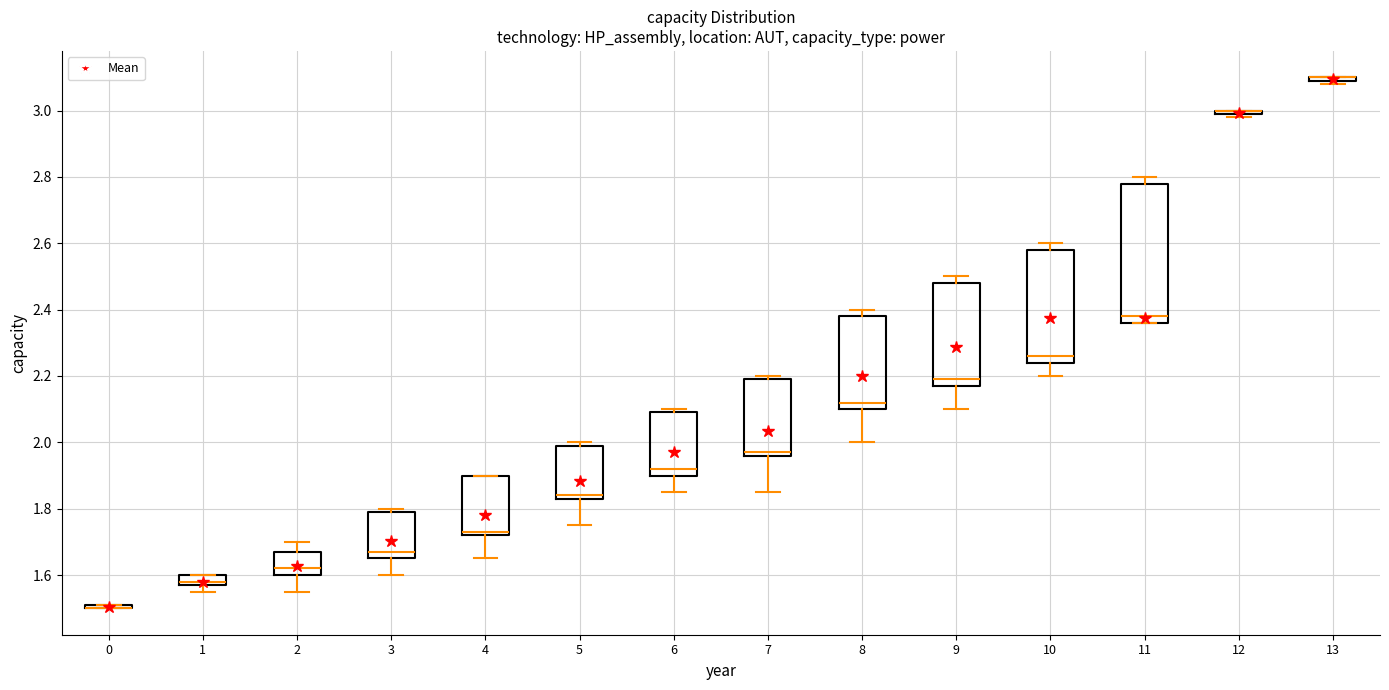

Reading left to right, transcribe this box plot: for each box, give where its median line is, the range the box spans, and where its two whiskers end, as read against the y-axis. The values are not printed on the chart, so give them approximately, as read against the axis.

0: box collapsed to a line at 1.50, whiskers 1.50 to 1.52
1: median 1.58 (just above the box's lower edge), box 1.58 to 1.60, whiskers 1.56 to 1.60
2: median 1.62, box 1.60 to 1.68, whiskers 1.56 to 1.70
3: median 1.68, box 1.66 to 1.80, whiskers 1.60 to 1.80 (just above the box's upper edge)
4: median 1.74, box 1.72 to 1.90, whiskers 1.66 to 1.90
5: median 1.84 (just above the box's lower edge), box 1.84 to 2.00, whiskers 1.76 to 2.00 (just above the box's upper edge)
6: median 1.92, box 1.90 to 2.10, whiskers 1.86 to 2.10 (just above the box's upper edge)
7: median 1.98, box 1.96 to 2.20, whiskers 1.86 to 2.20 (just above the box's upper edge)
8: median 2.12, box 2.10 to 2.38, whiskers 2.00 to 2.40
9: median 2.20, box 2.18 to 2.48, whiskers 2.10 to 2.50
10: median 2.26, box 2.24 to 2.58, whiskers 2.20 to 2.60
11: median 2.38, box 2.36 to 2.78, whiskers 2.36 to 2.80
12: box collapsed to a line at 3.00, whiskers 2.98 to 3.00
13: box collapsed to a line at 3.10, whiskers 3.08 to 3.10